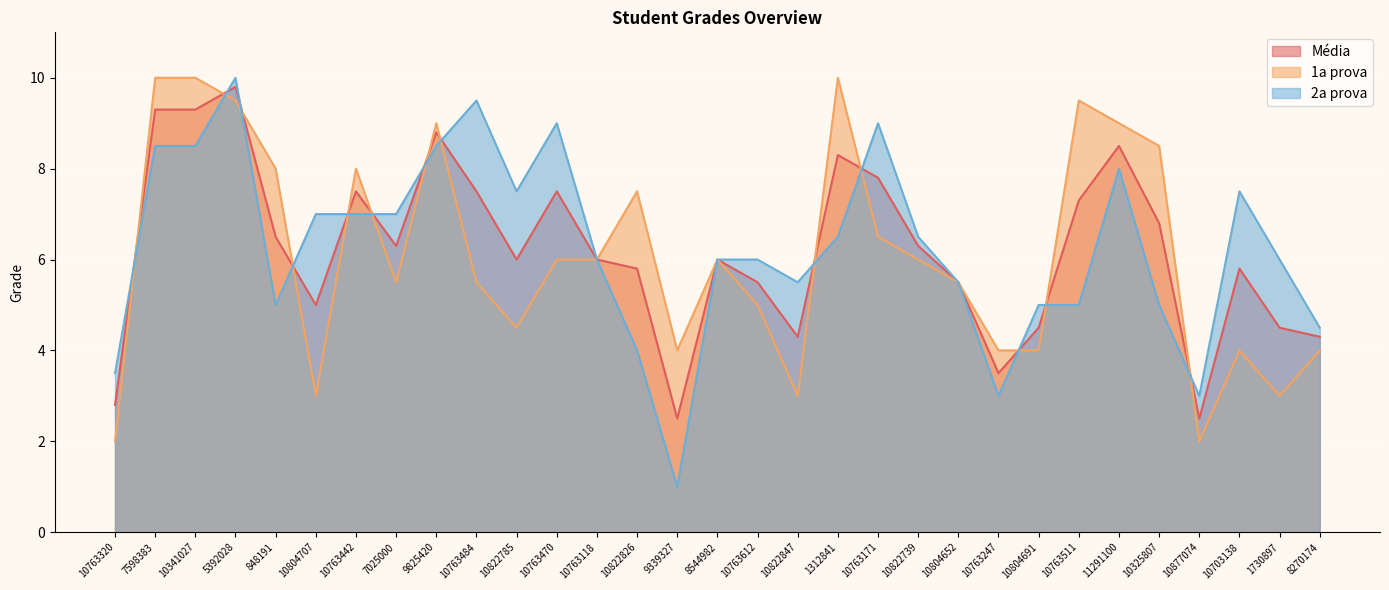

What position from the right is 10822785?

21